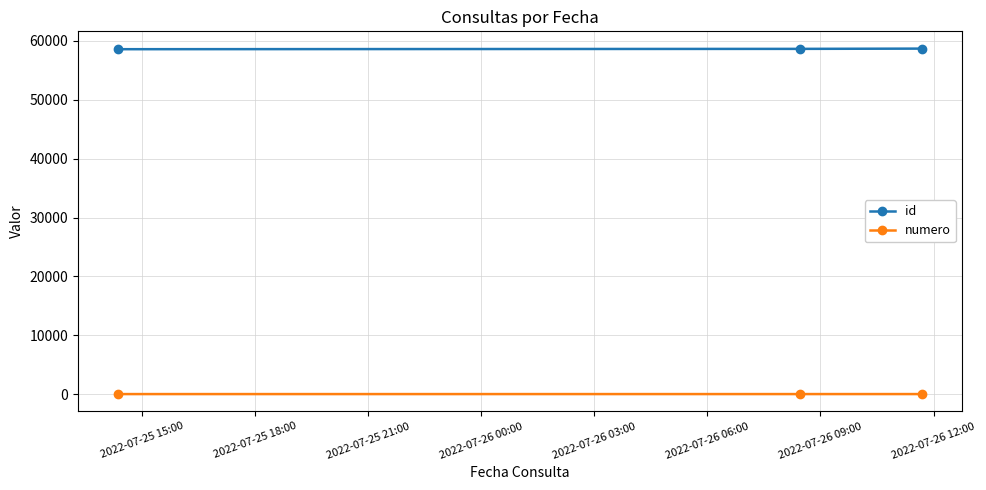

What are all the series names shown in the legend?

id, numero